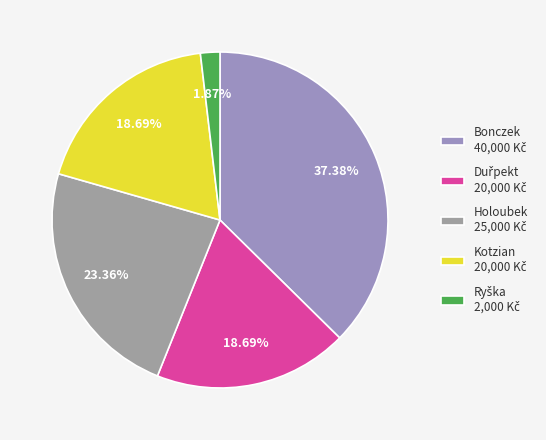

How many segments does this pie chart have?

5